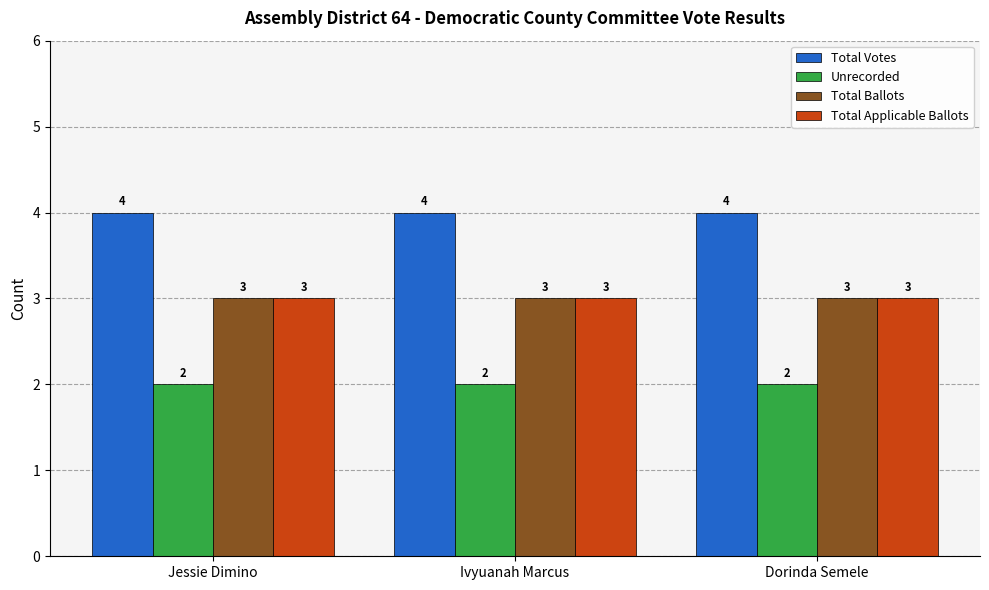

What is the sum of the Total Votes values at Dorinda Semele and Jessie Dimino?

8